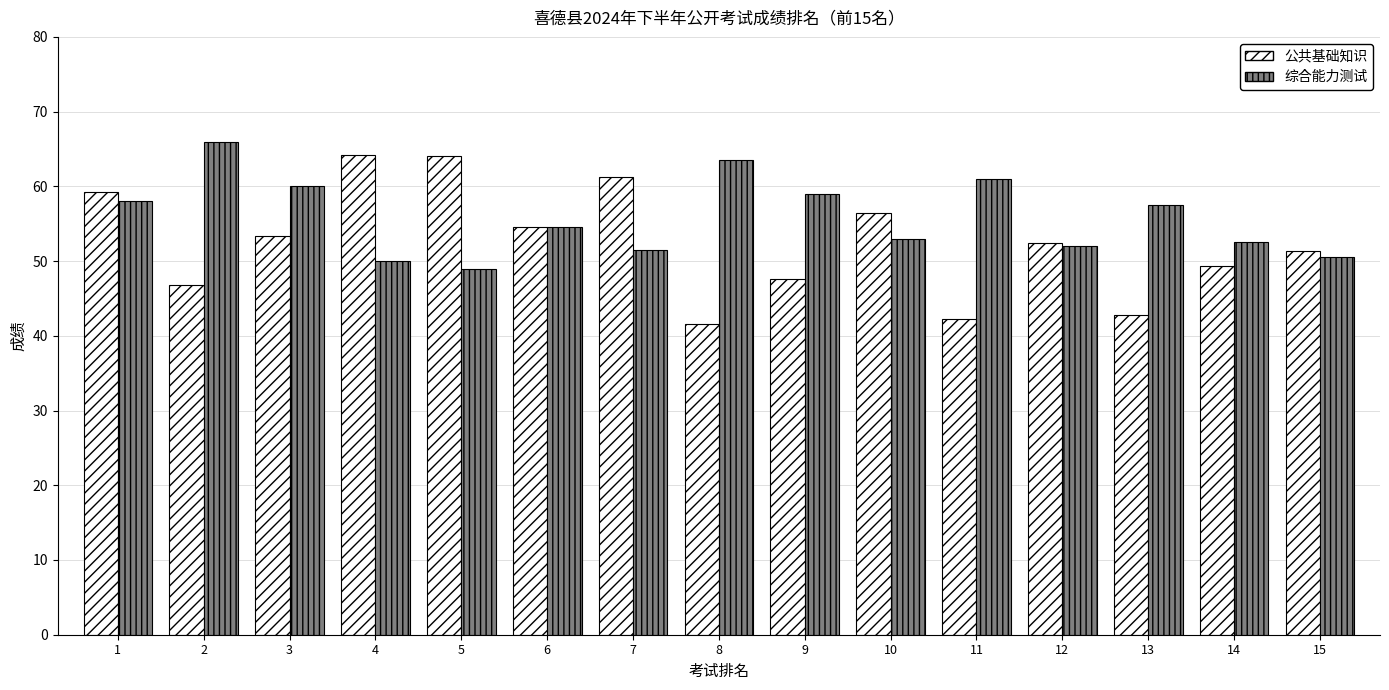

Does the chart contain stacked bars?

No